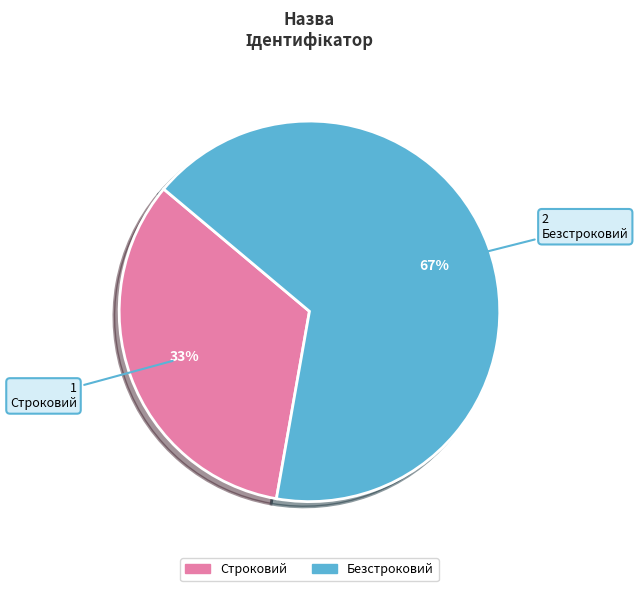

To the nearest percent, what is the average slice percentage?

50%